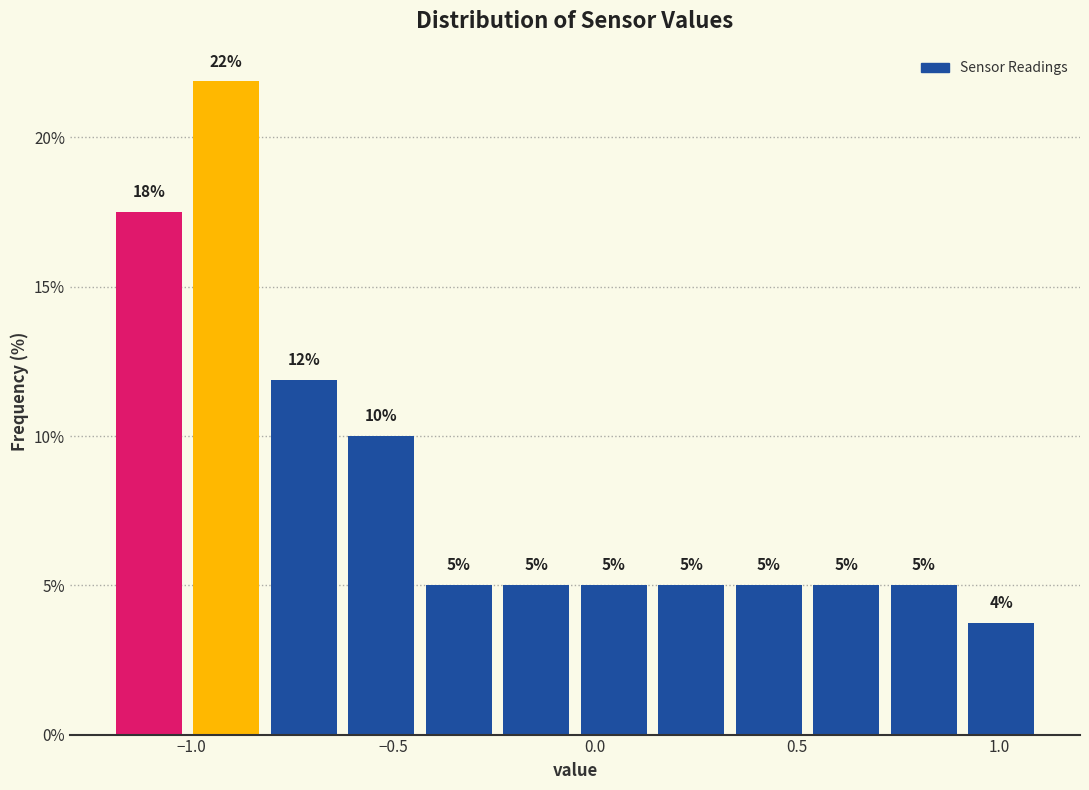

Around what value on the x-axis is the tallest bar? Give the approximate position of its centre, as read against the axis.

-0.90